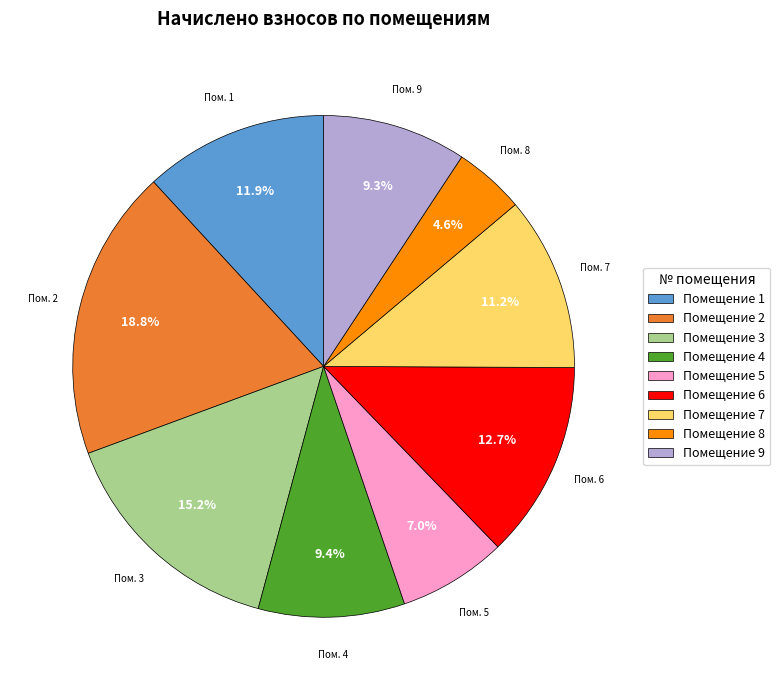

Which category has the smallest portion of the pie?

Помещение 8